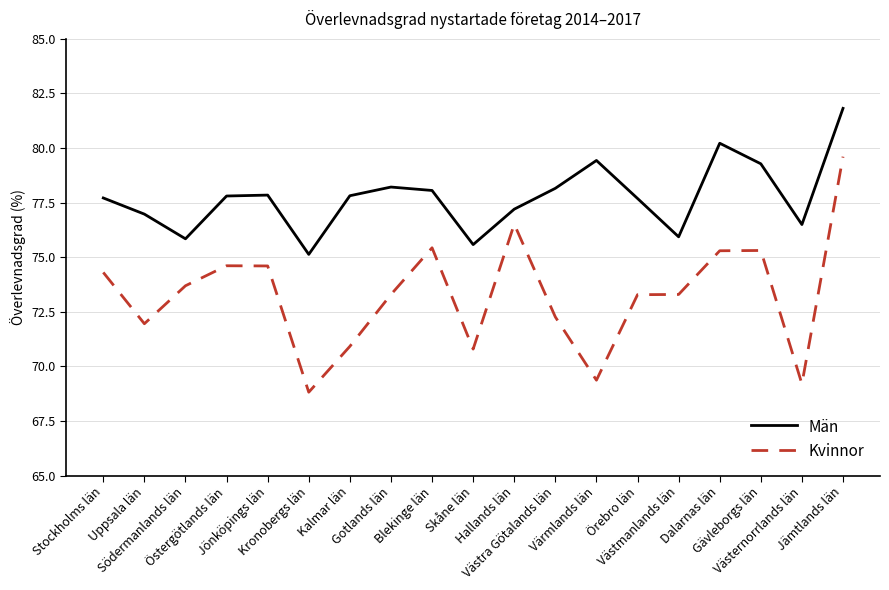

True or false: Kvinnor and Män intersect in this chart.

False